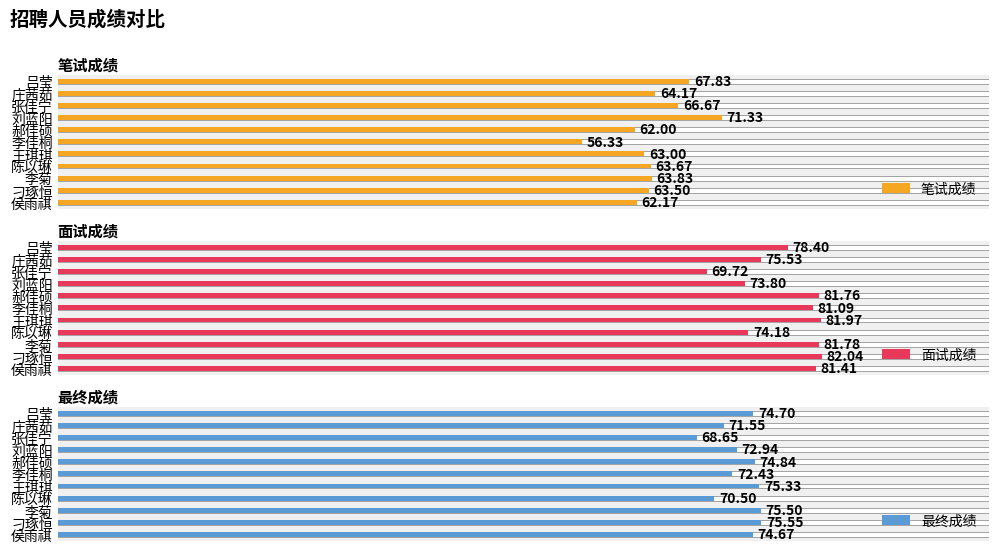

How many bars are there in total?

33